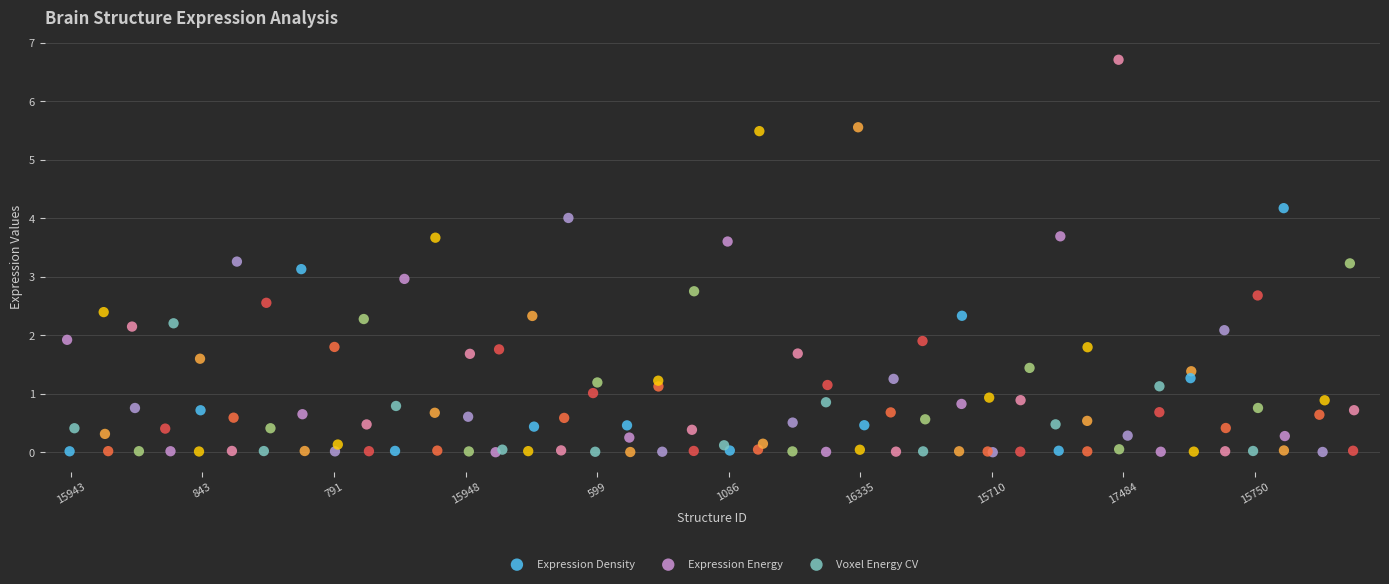

Which series has the largest Y range (max minus min)?

Expression Energy